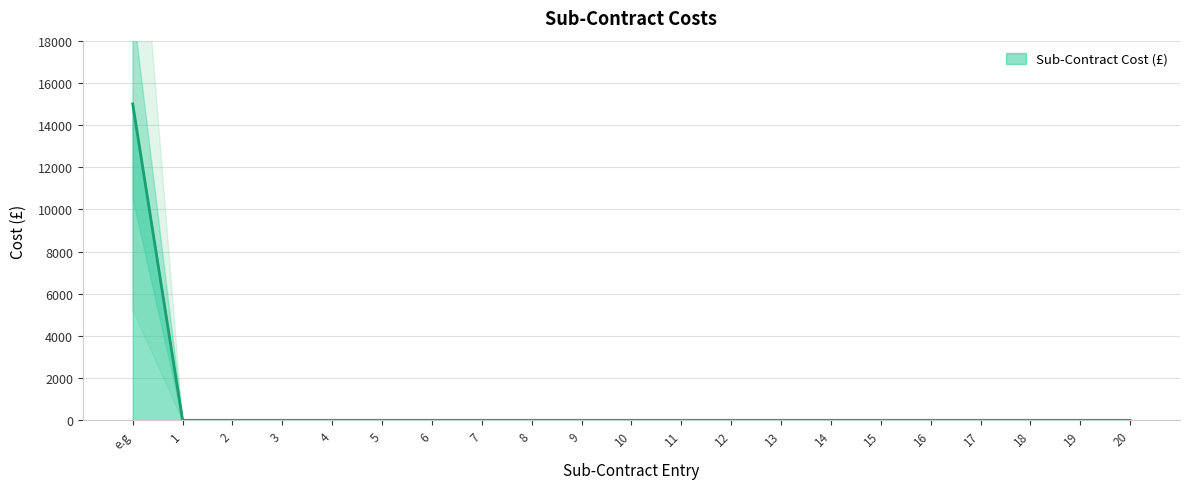

How many values exceed 0?

1